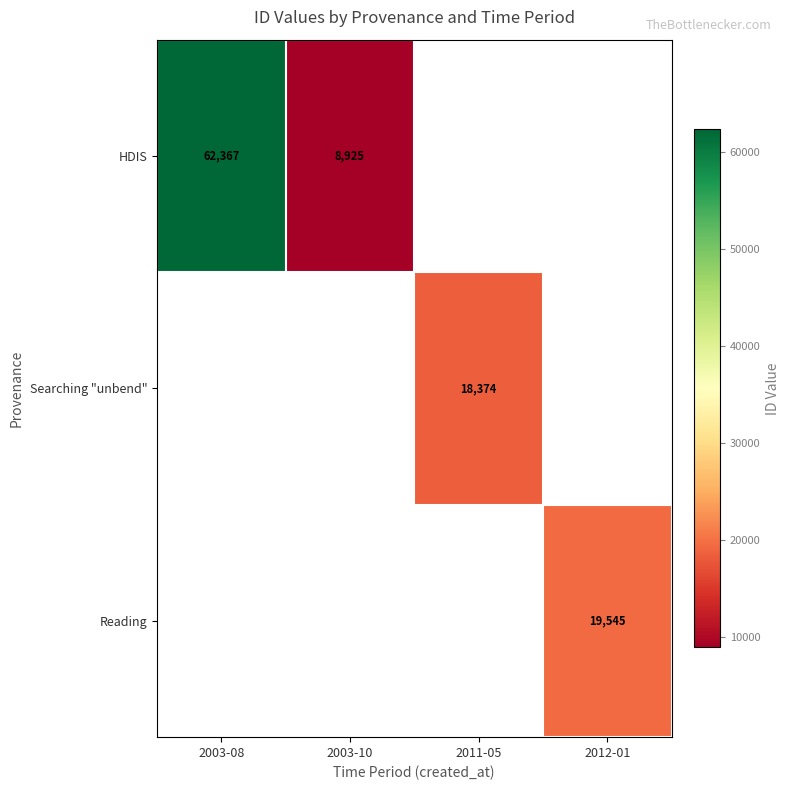

Is it true that Reading equals 19545 at 2012-01?

True